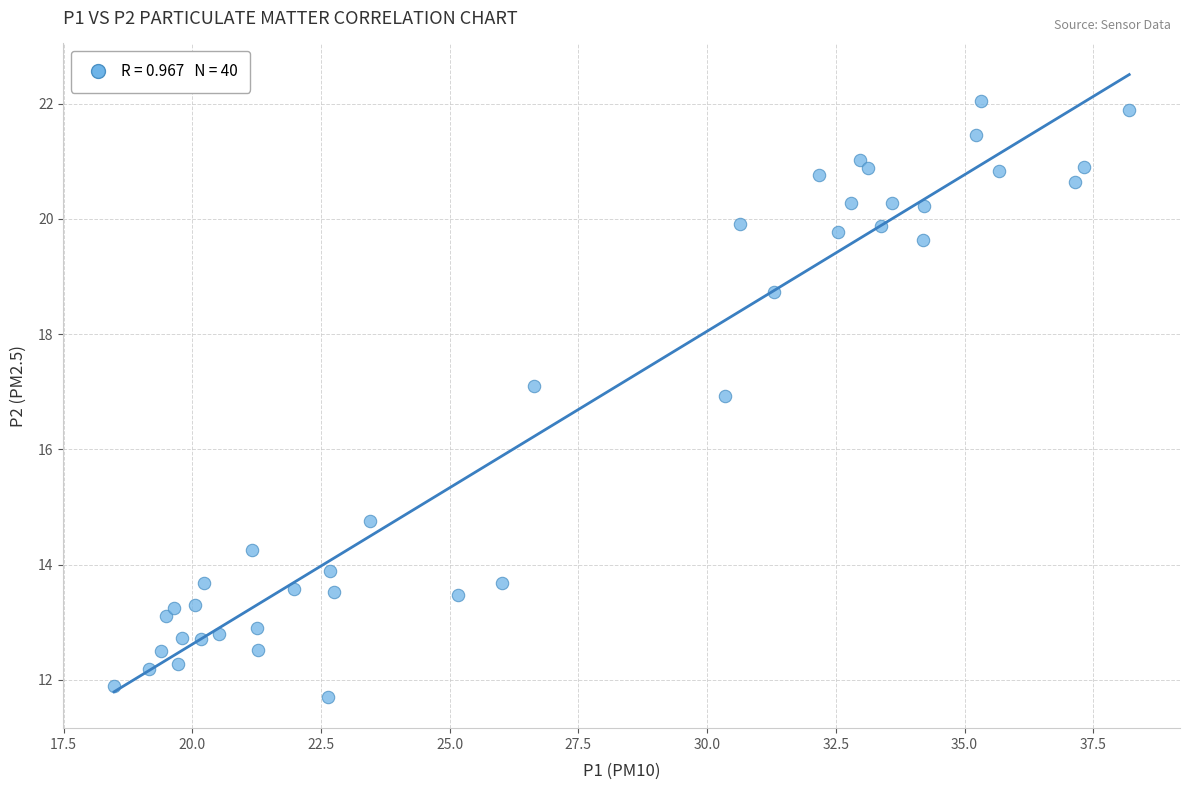

What is the range of X values (max minus min)?

19.7